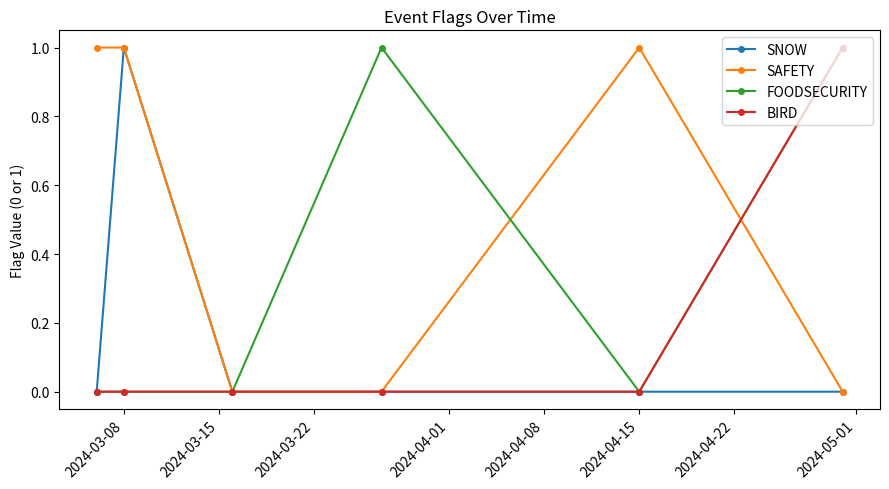

What is the value of the FOODSECURITY point at the 6th from the left?

1